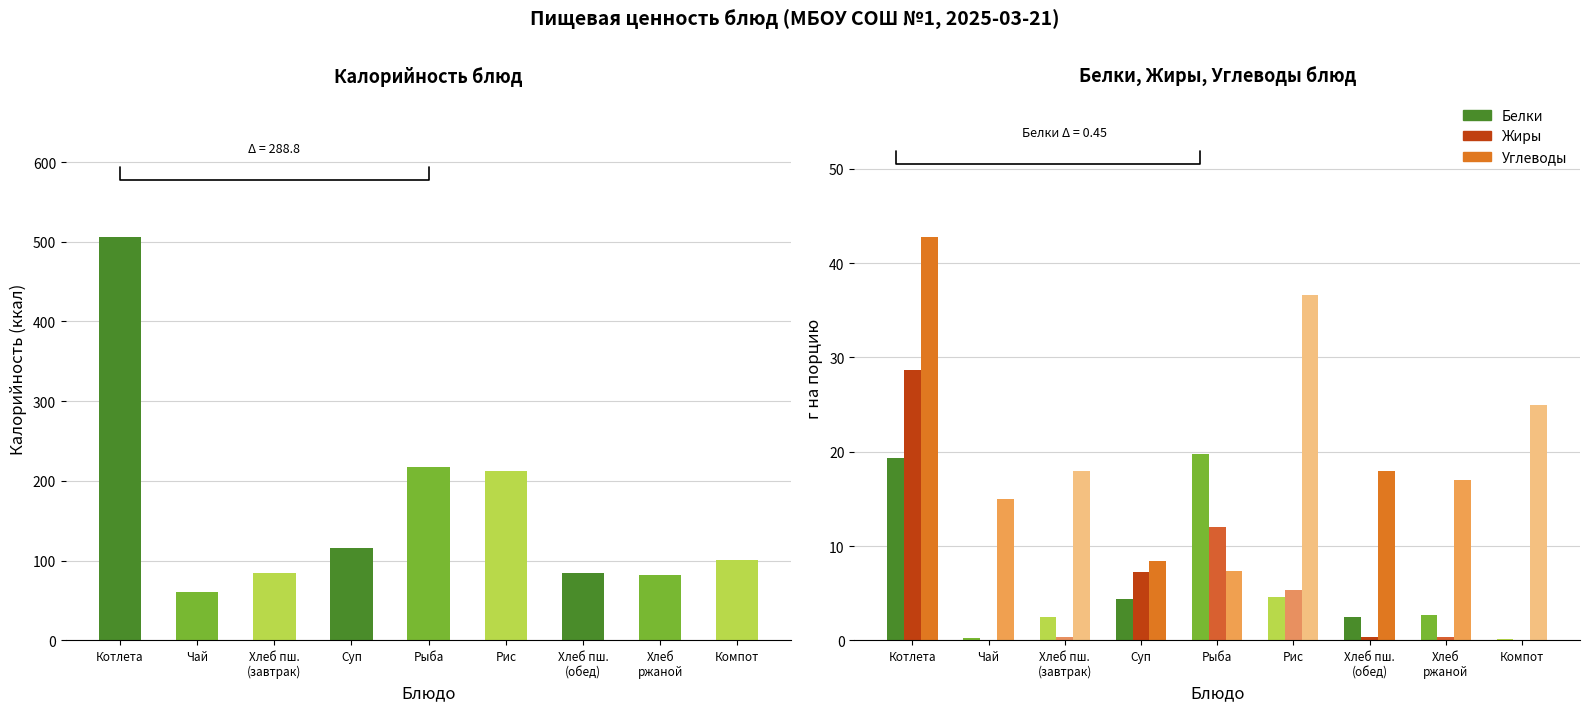

How many data points does each series have?

9